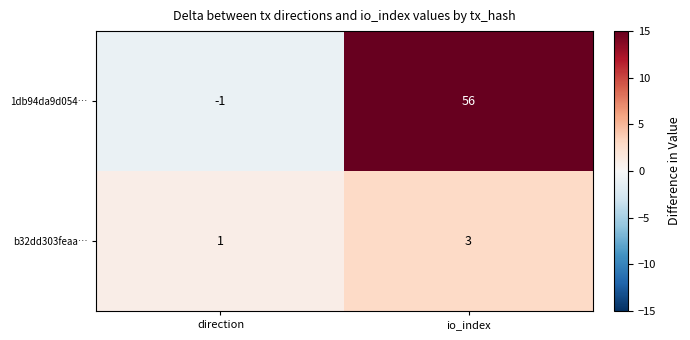

What is the total value across all series at io_index?

59